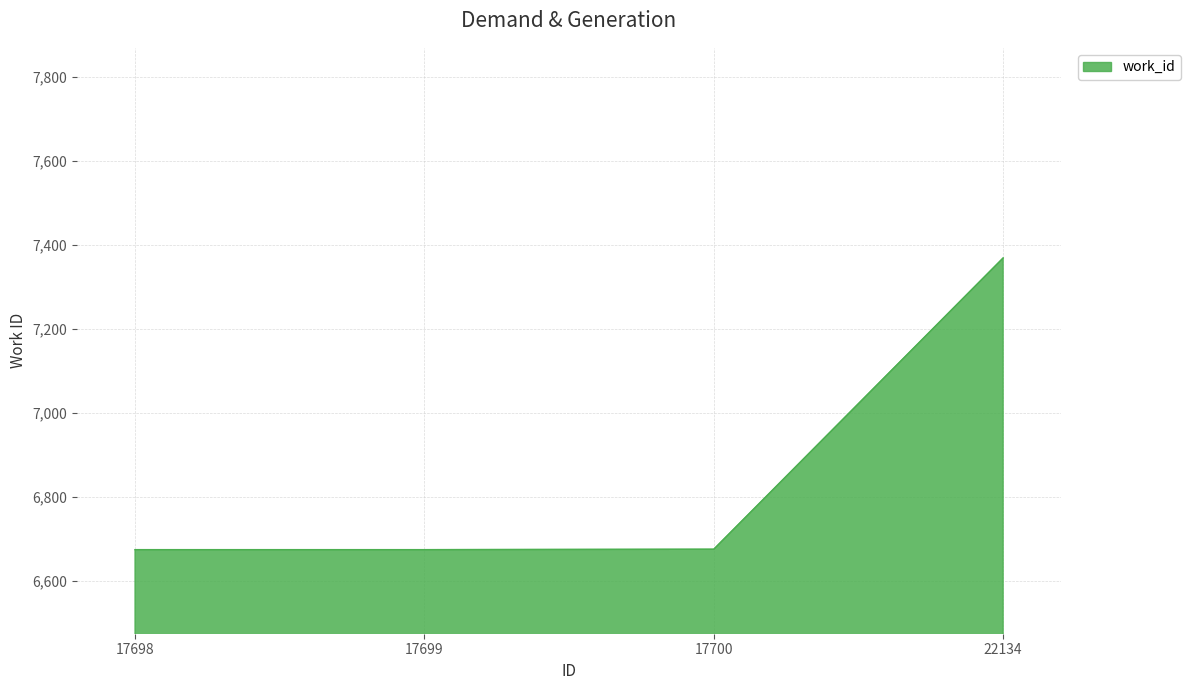

Is it true that the value at 17700 is 6676?

True